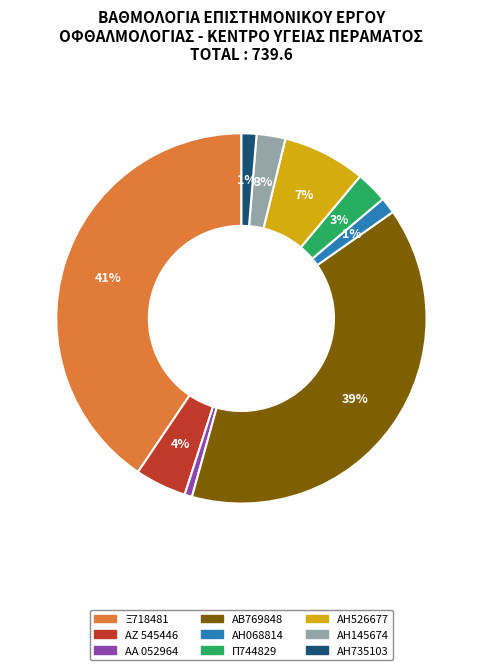

Is it true that ΑΒ769848 is 25% of the pie?

False